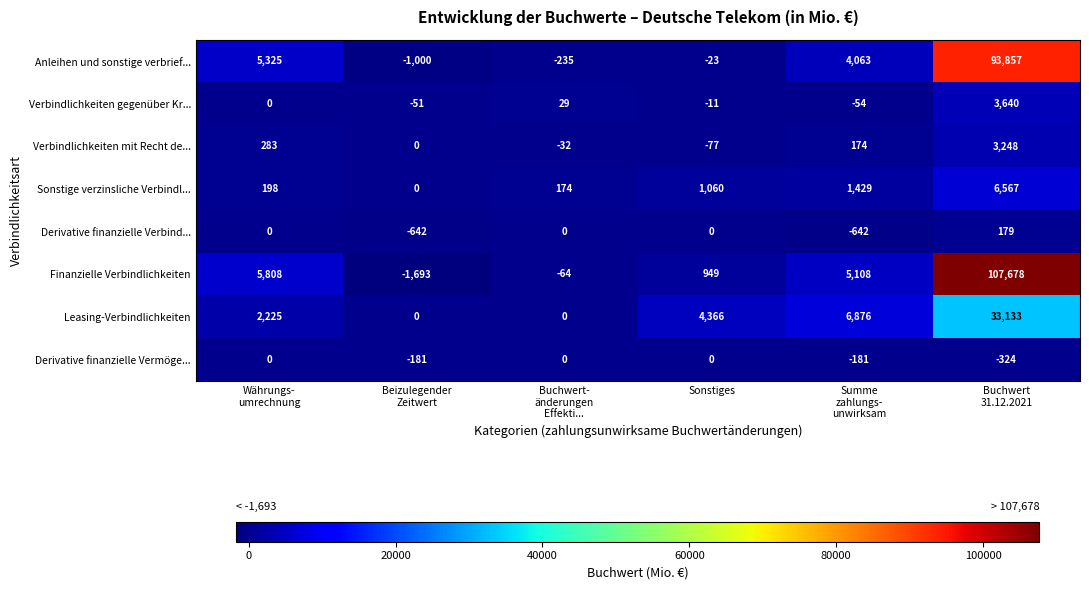

Rank the series by their maximum value, from lowest to highest.

Derivative finanzielle Vermöge..., Derivative finanzielle Verbind..., Verbindlichkeiten mit Recht de..., Verbindlichkeiten gegenüber Kr..., Sonstige verzinsliche Verbindl..., Leasing-Verbindlichkeiten, Anleihen und sonstige verbrief..., Finanzielle Verbindlichkeiten